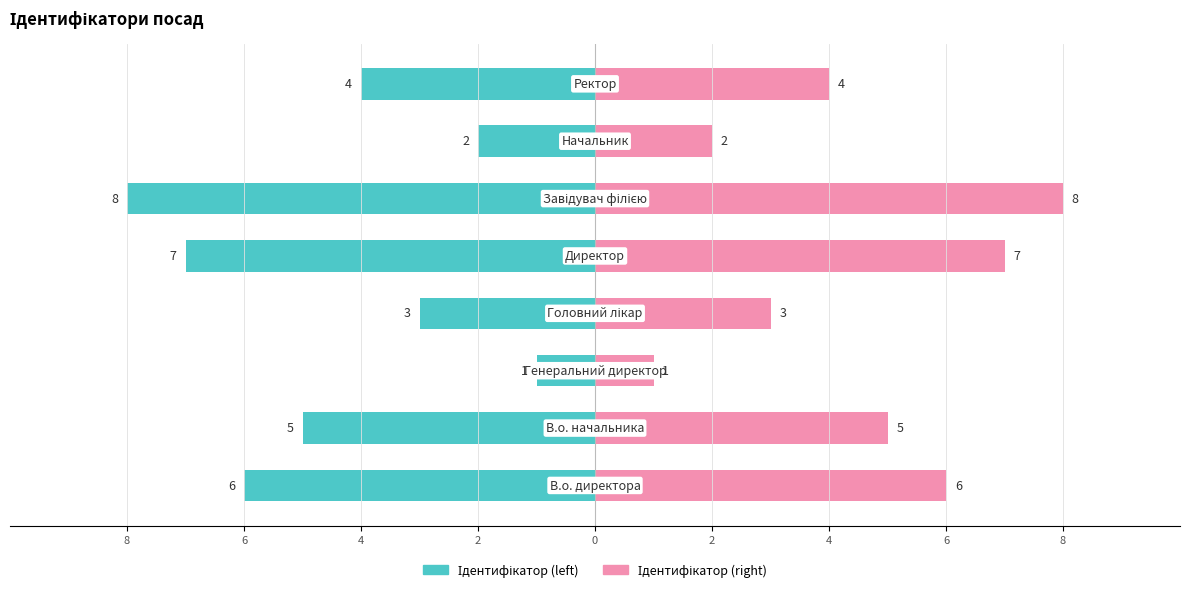

What are all the series names shown in the legend?

Ідентифікатор (left), Ідентифікатор (right)